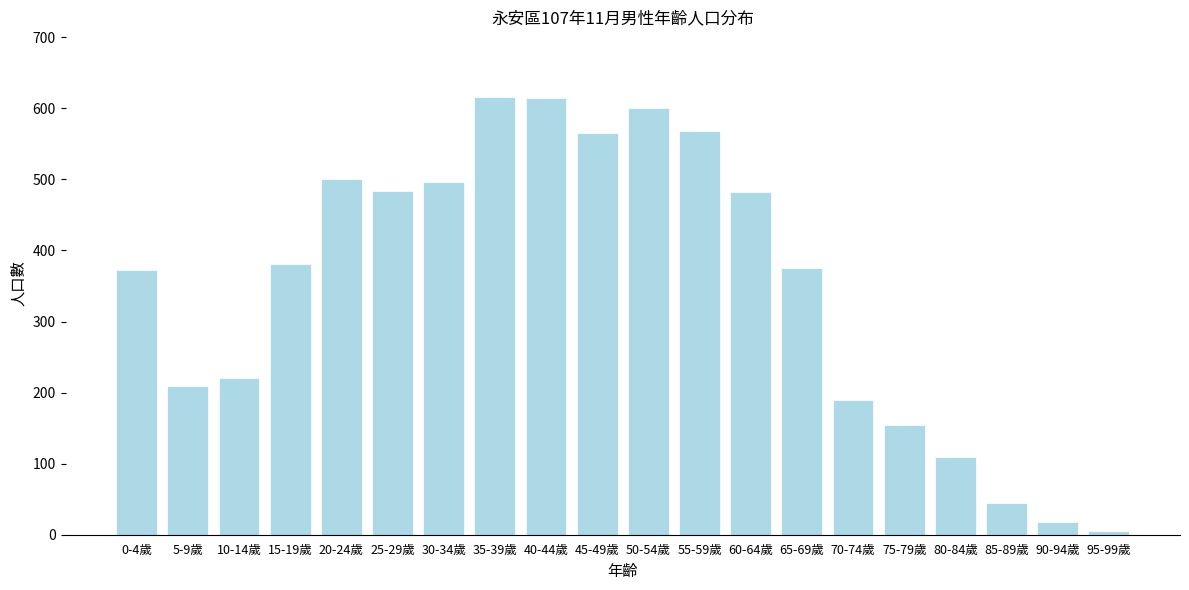

What is the change in value from 25-29歲 to 75-79歲?

-330